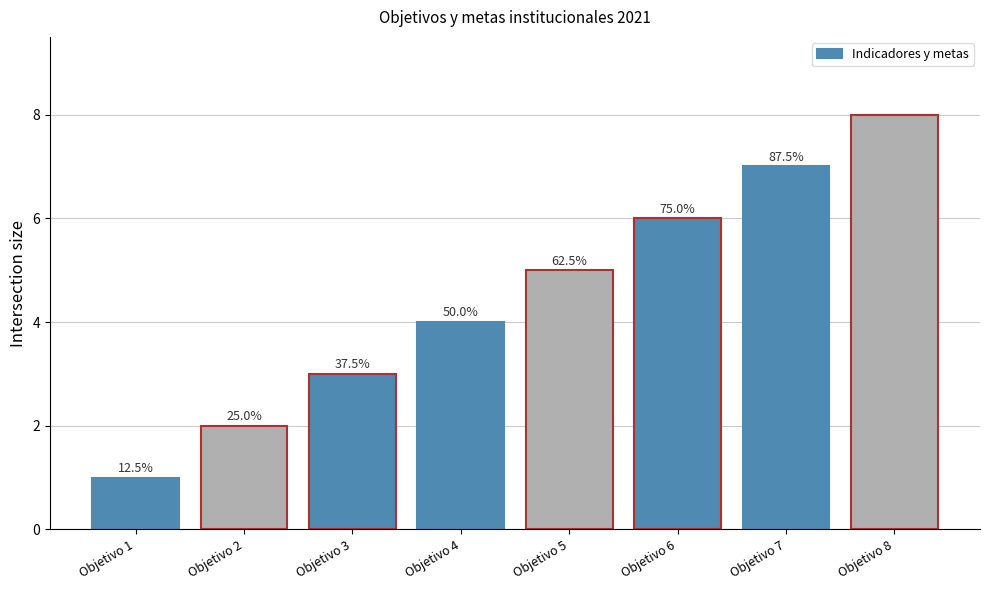

Are the bars grouped side by side (vs. stacked)?

No